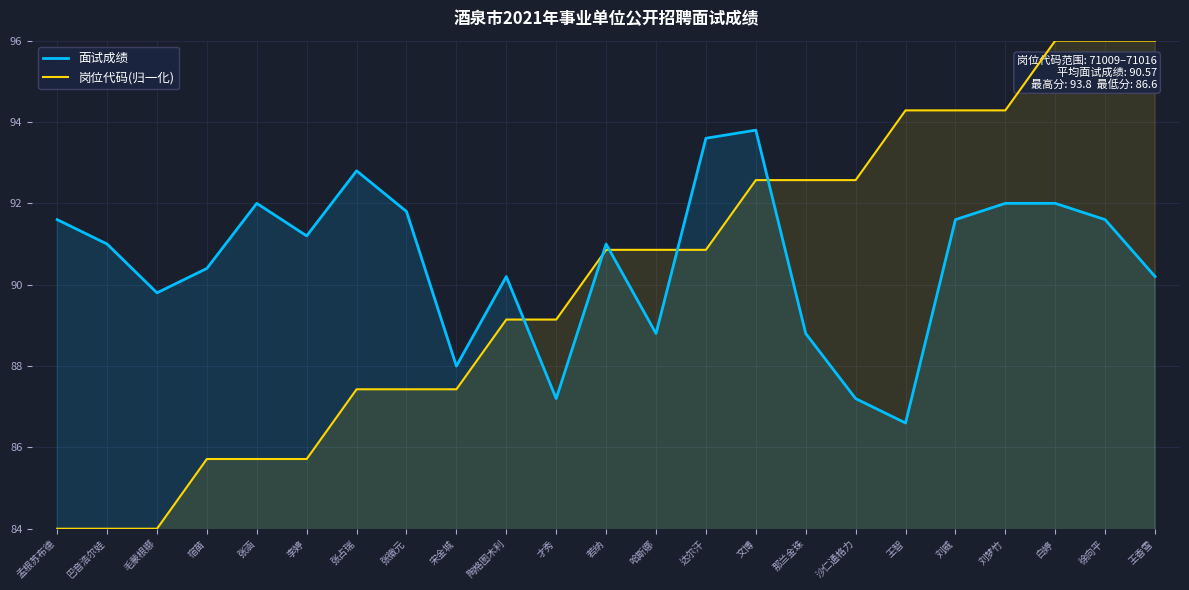

At which category is the sum across all series the highest?

白婷